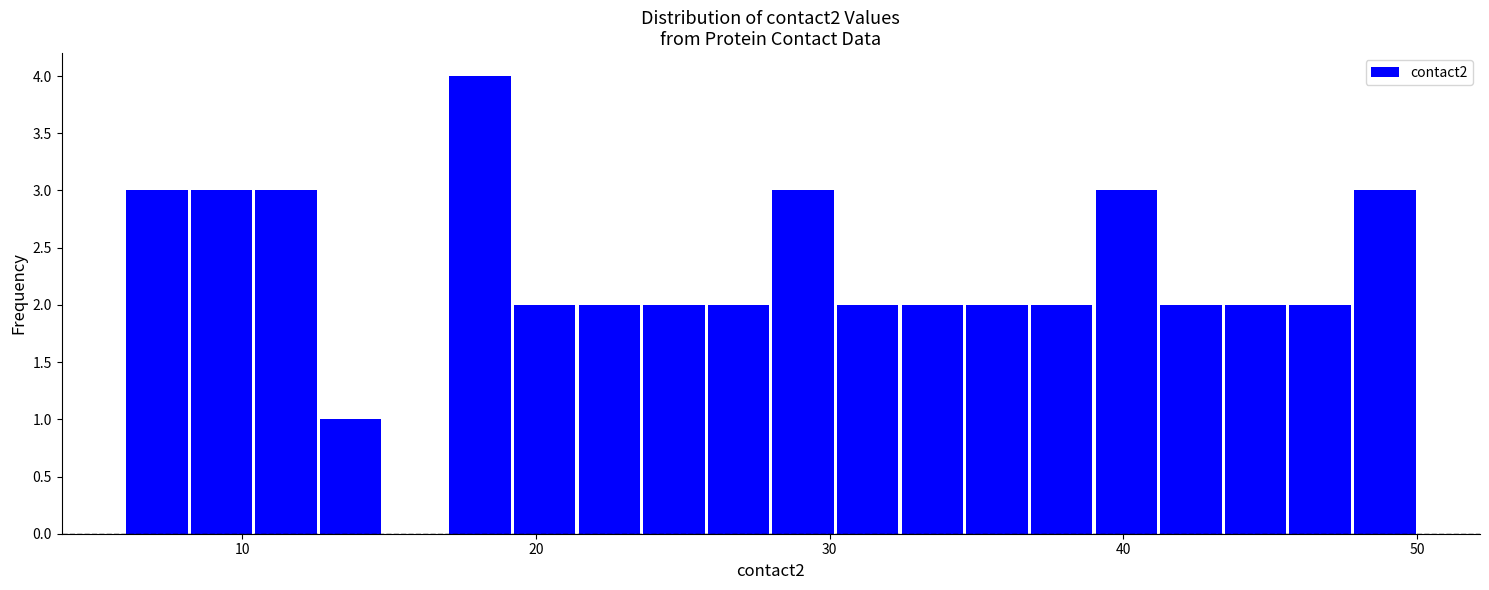

Around what value on the x-axis is the tallest bar? Give the approximate position of its centre, as read against the axis.

18